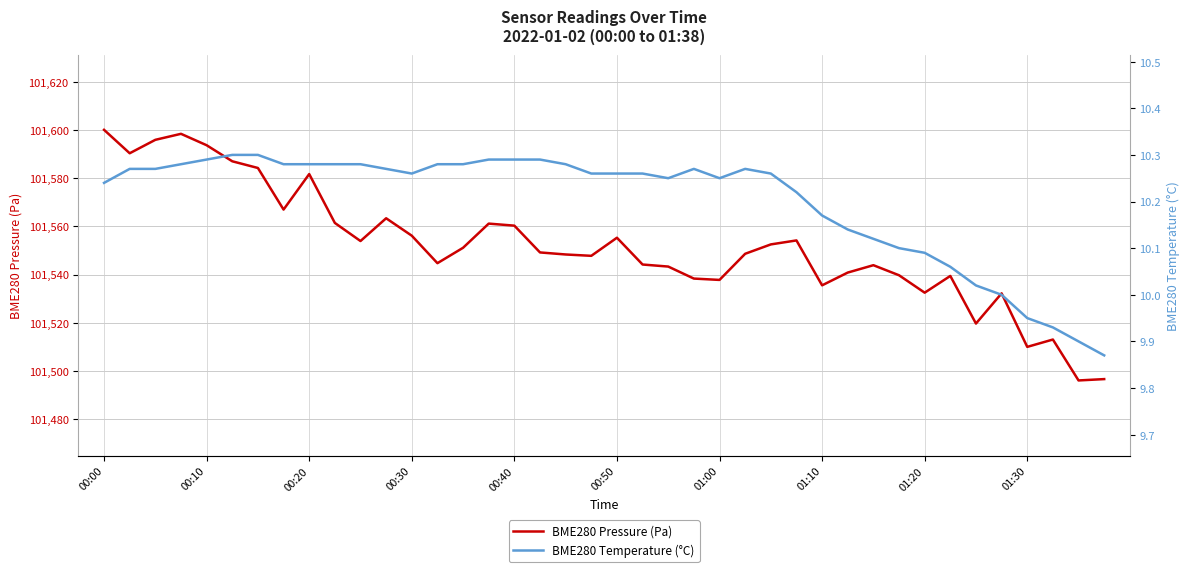

What is the average value of the BME280 Temperature (°C) series?

10.2